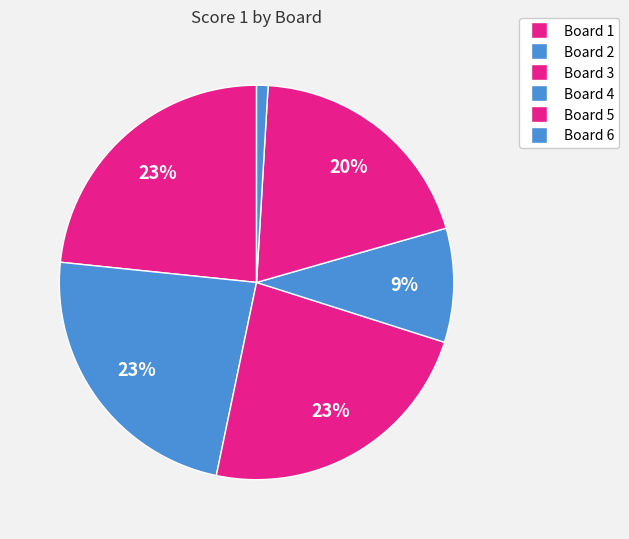

To the nearest percent, what is the difference between the largest and smallest slice percentages?

22%